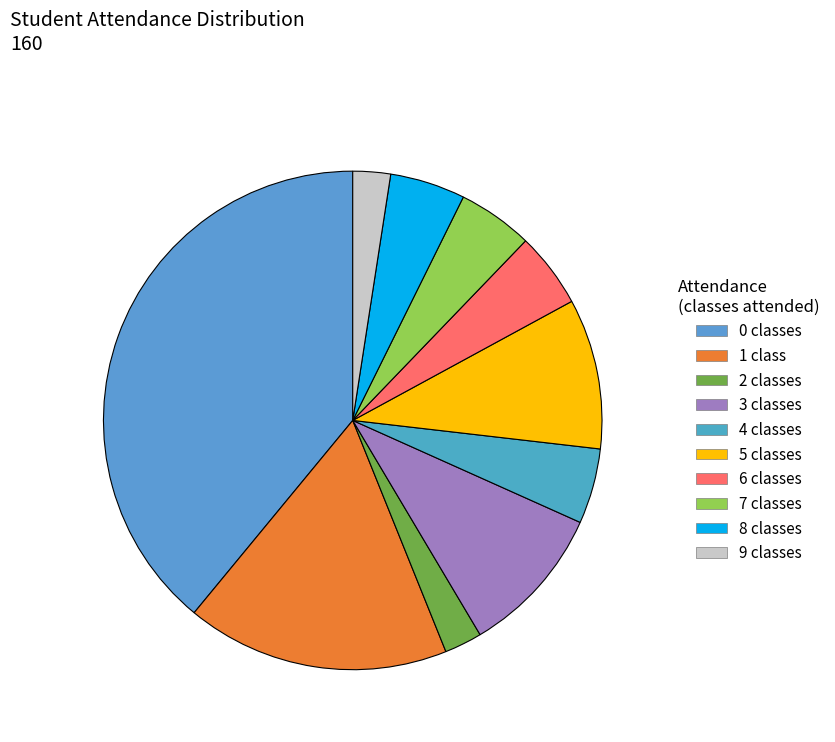

How many segments does this pie chart have?

10